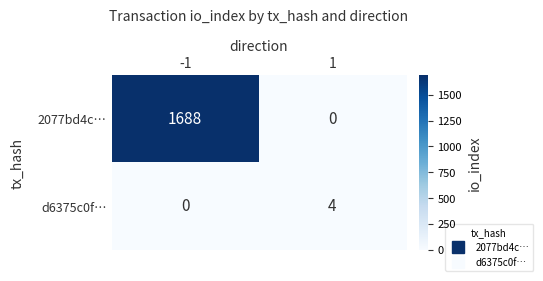

What is the difference between the highest and lowest values at 1?

4